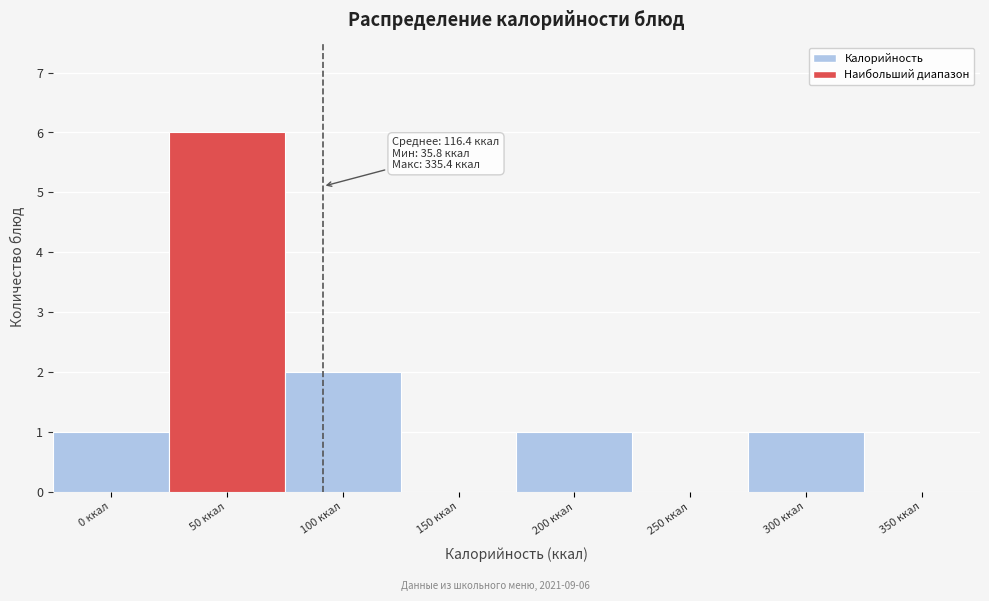

Reading right to left, what are all the values shown in this chart?

350 ккал=0	300 ккал=1	250 ккал=0	200 ккал=1	150 ккал=0	100 ккал=2	50 ккал=6	0 ккал=1